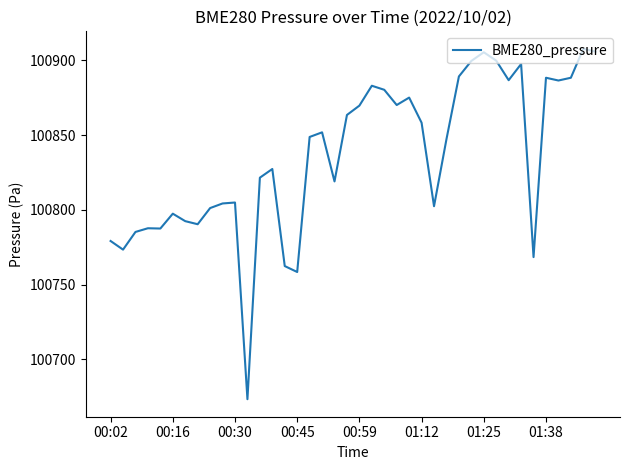

What is the greatest value displayed?

100907.8